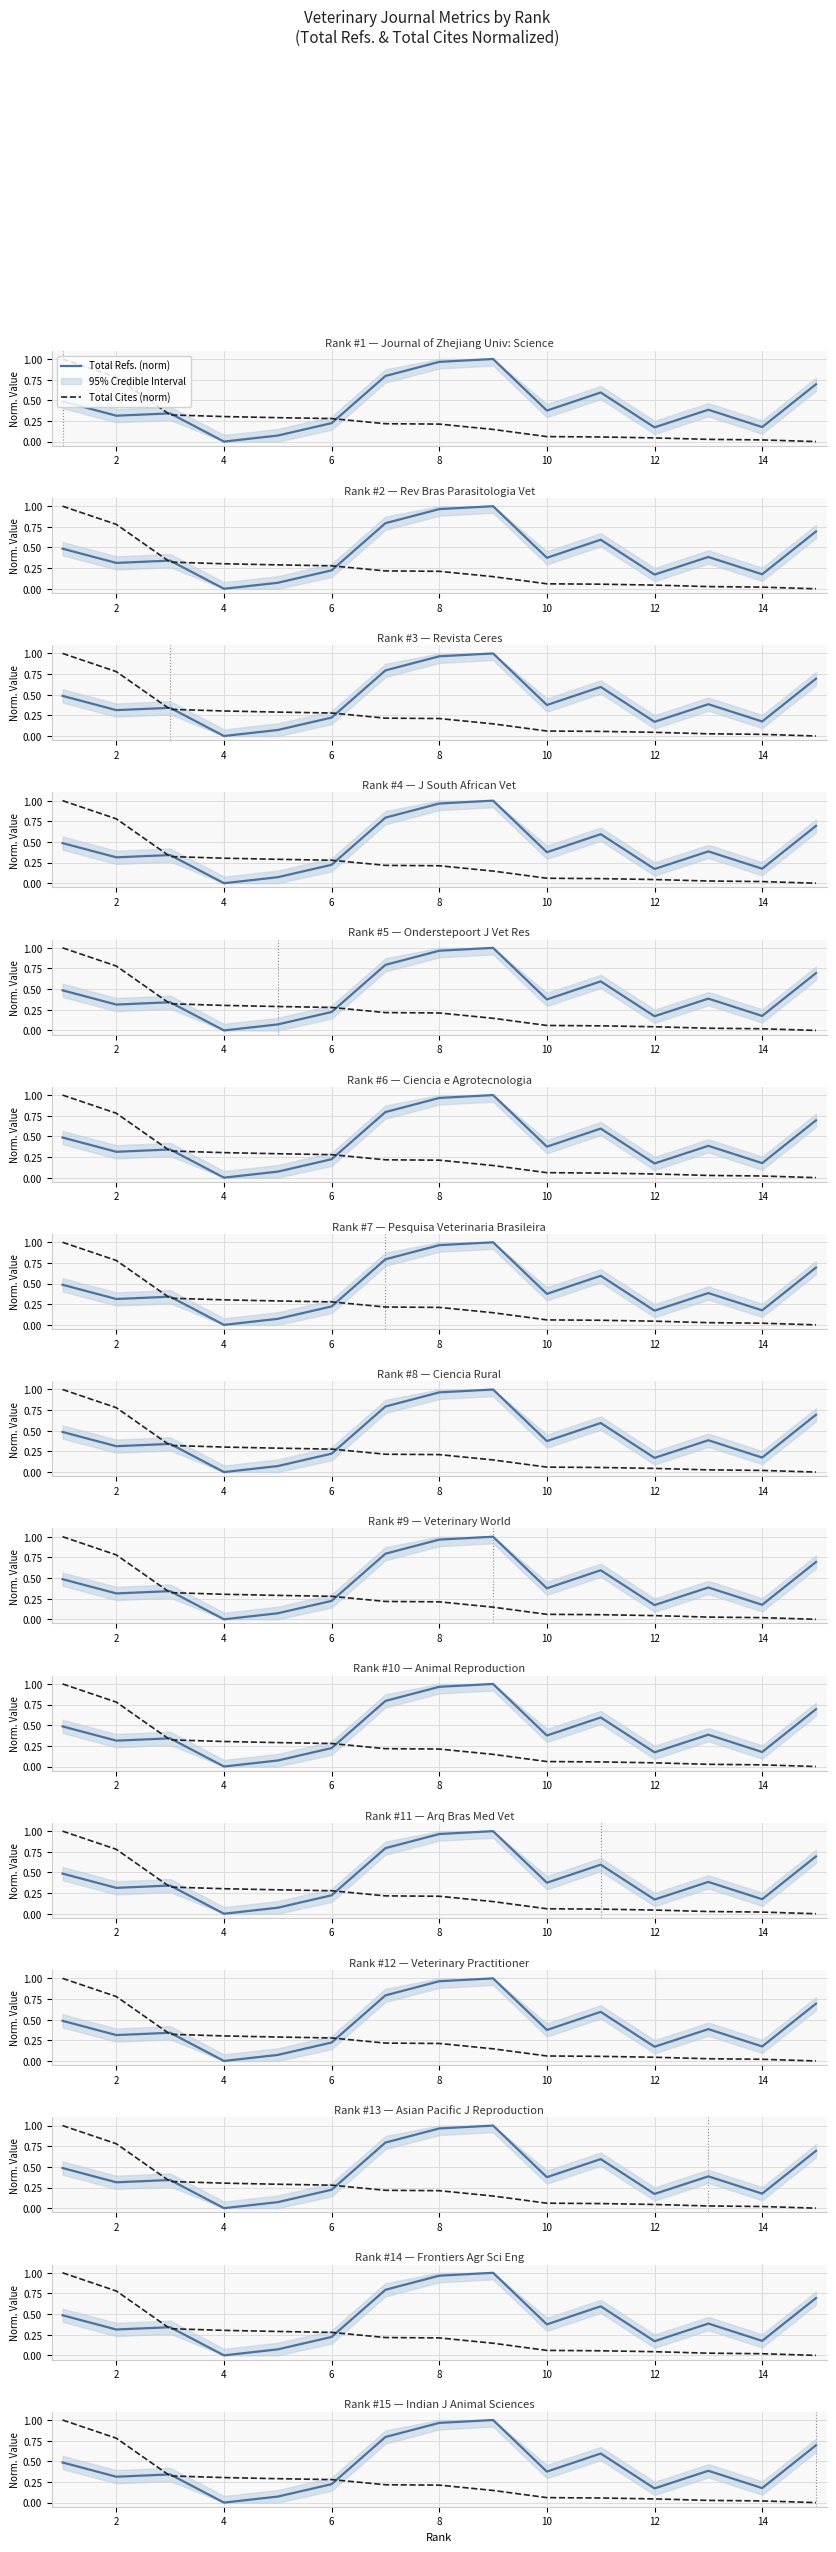

How many data points does each series have?

15